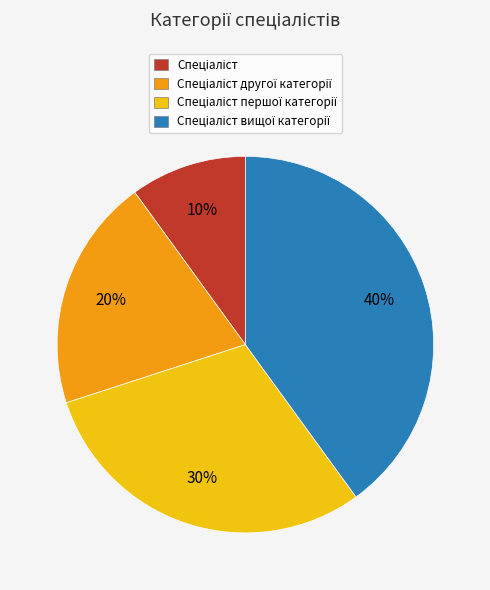

Is there a majority slice in this chart?

No